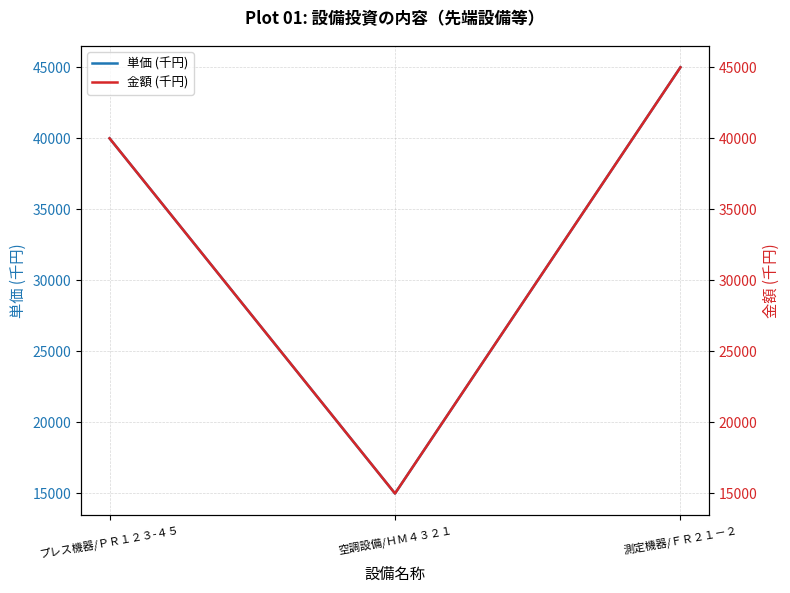

What are all the series names shown in the legend?

単価 (千円), 金額 (千円)